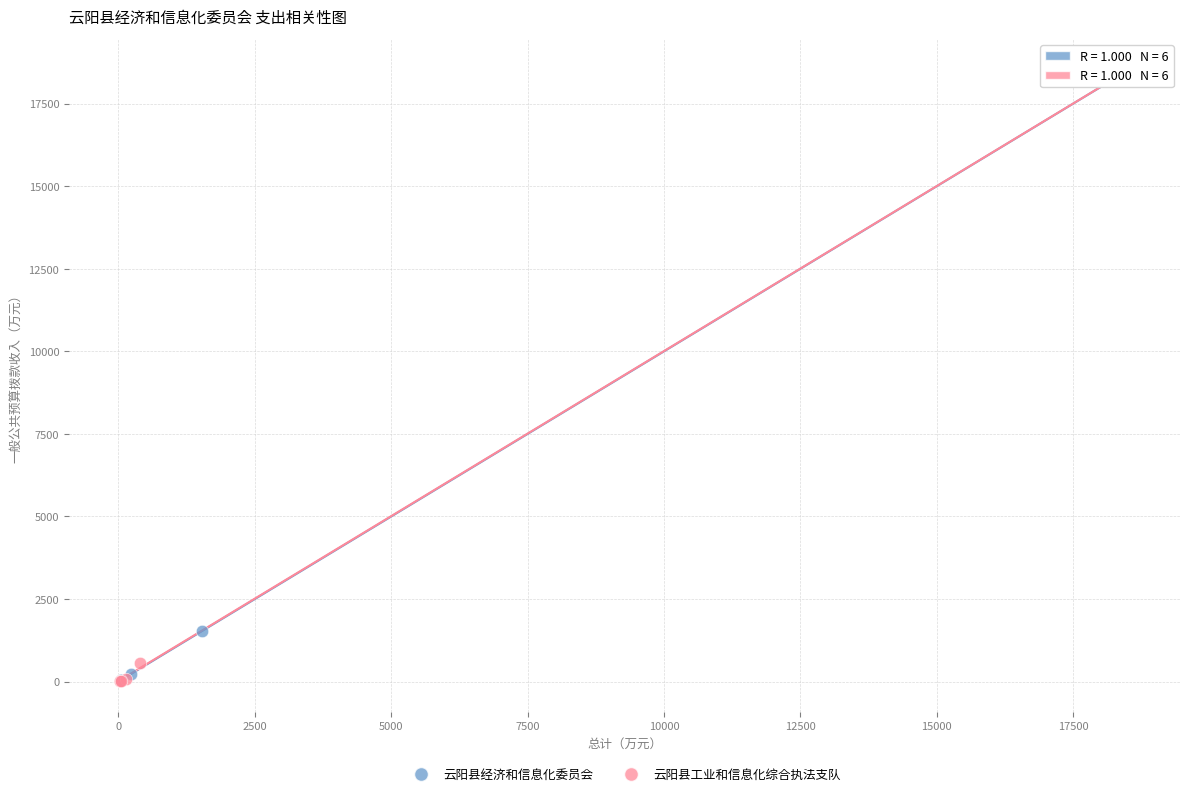

Which series has the widest spread of Y values?

云阳县工业和信息化综合执法支队